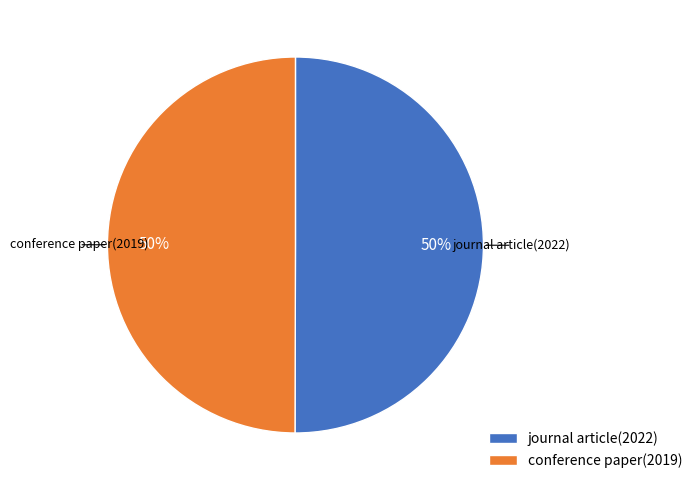

Combined, do journal article and conference paper account for over 50%?

Yes